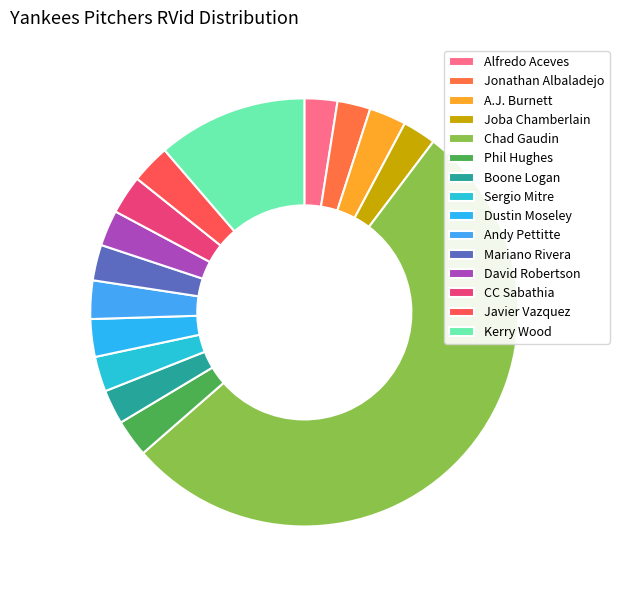

Which category has the biggest portion of the pie?

Chad Gaudin